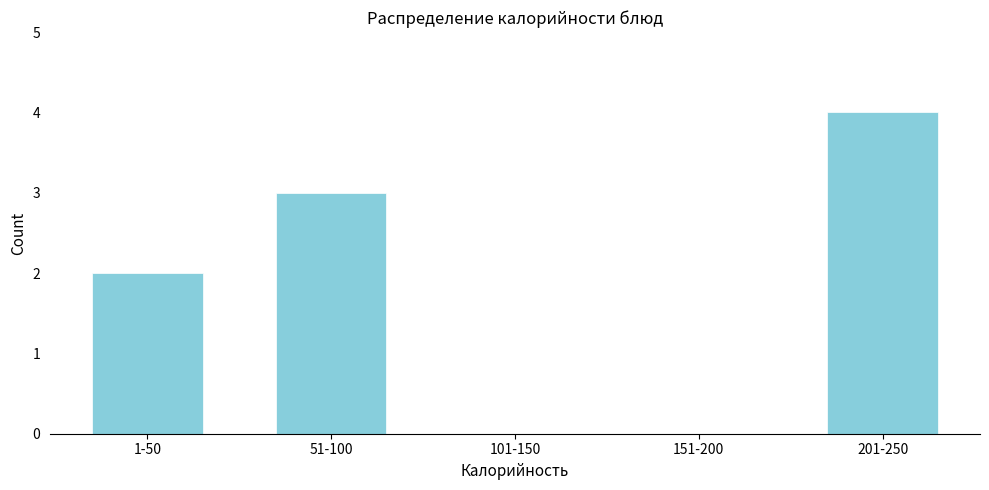

Reading left to right, extract all data points from this chart.

1-50=2	51-100=3	101-150=0	151-200=0	201-250=4